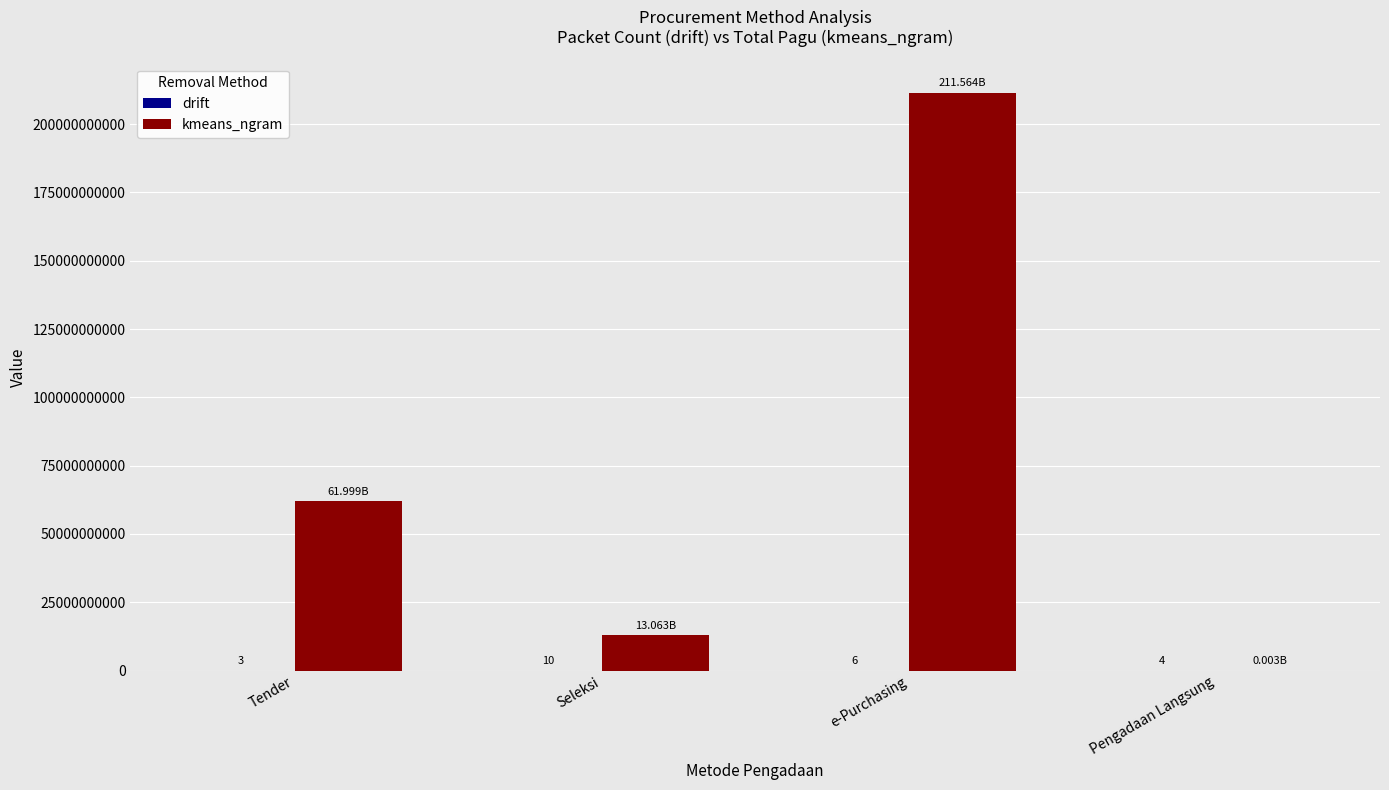

At which category is the sum across all series the highest?

e-Purchasing